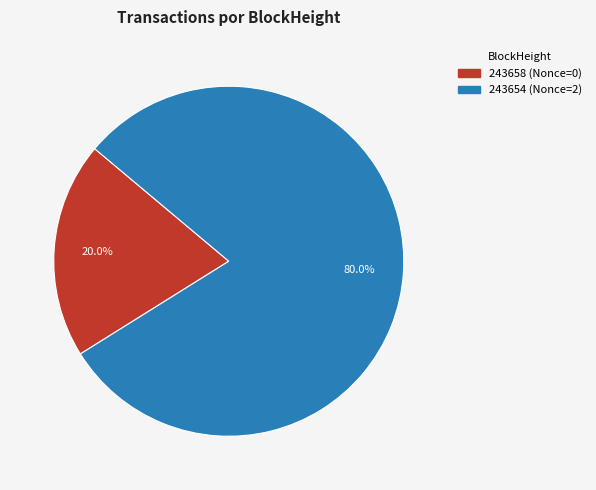

What is the majority slice?

243654